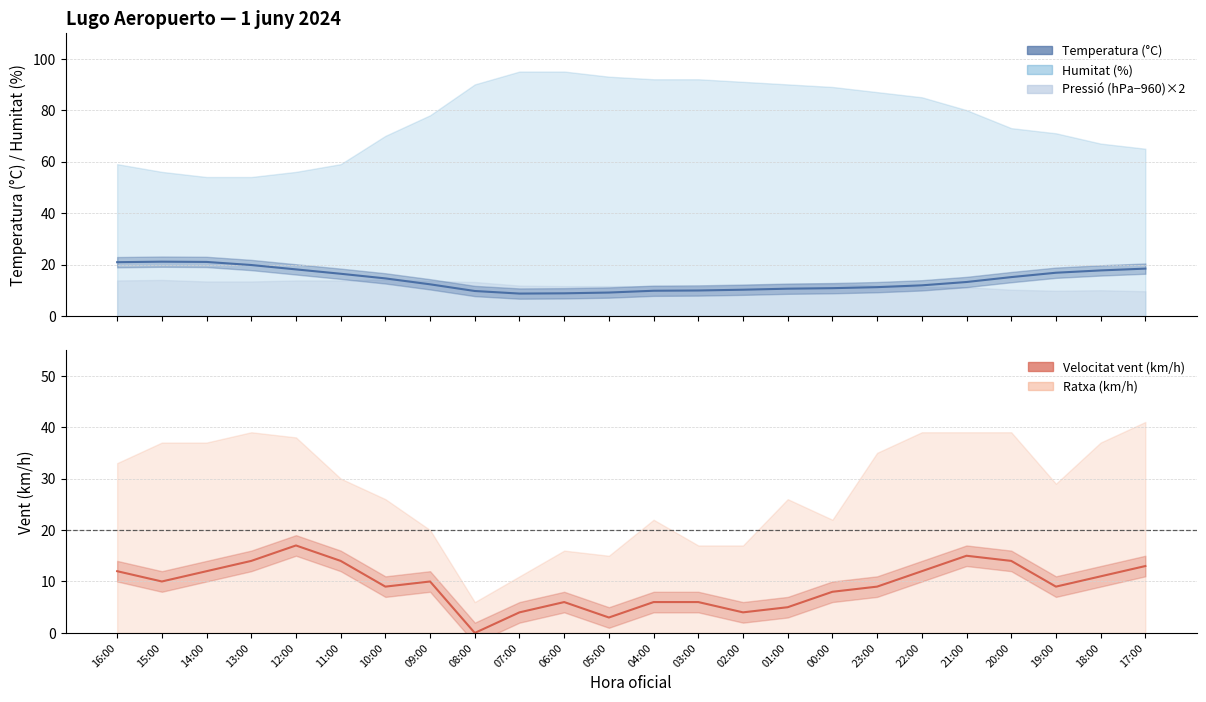

At which label is Velocitat vent (km/h) closest to 8?

00:00